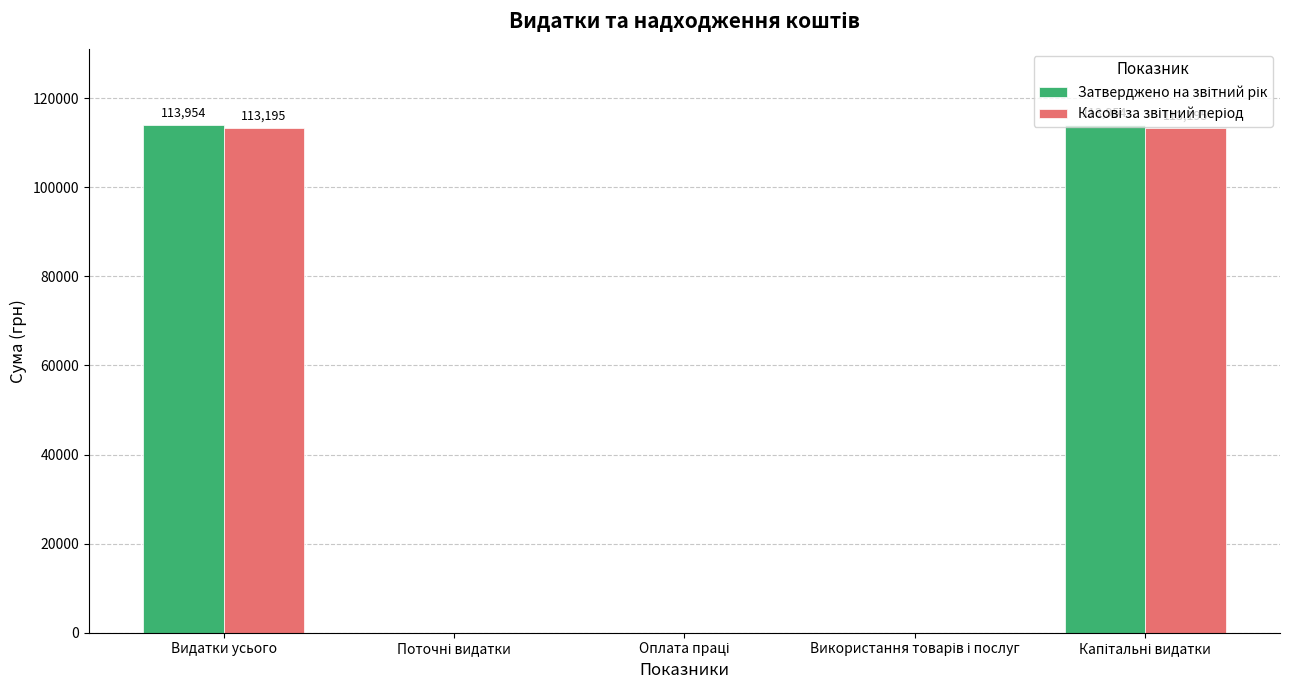

What is the maximum value shown in the chart?

113954.0